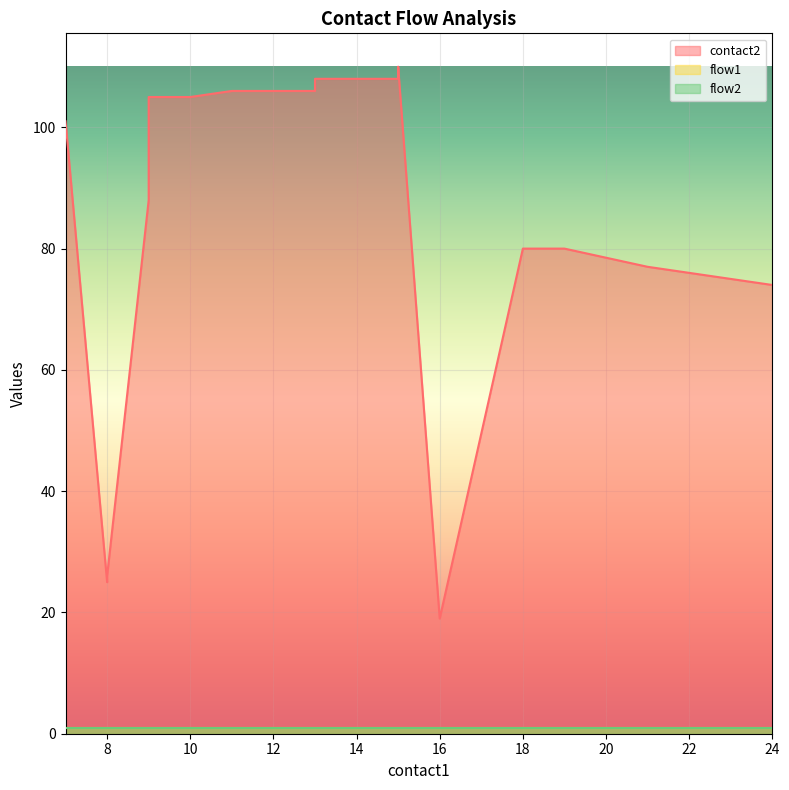

True or false: flow2 has more than 2 interior local peaks.

False